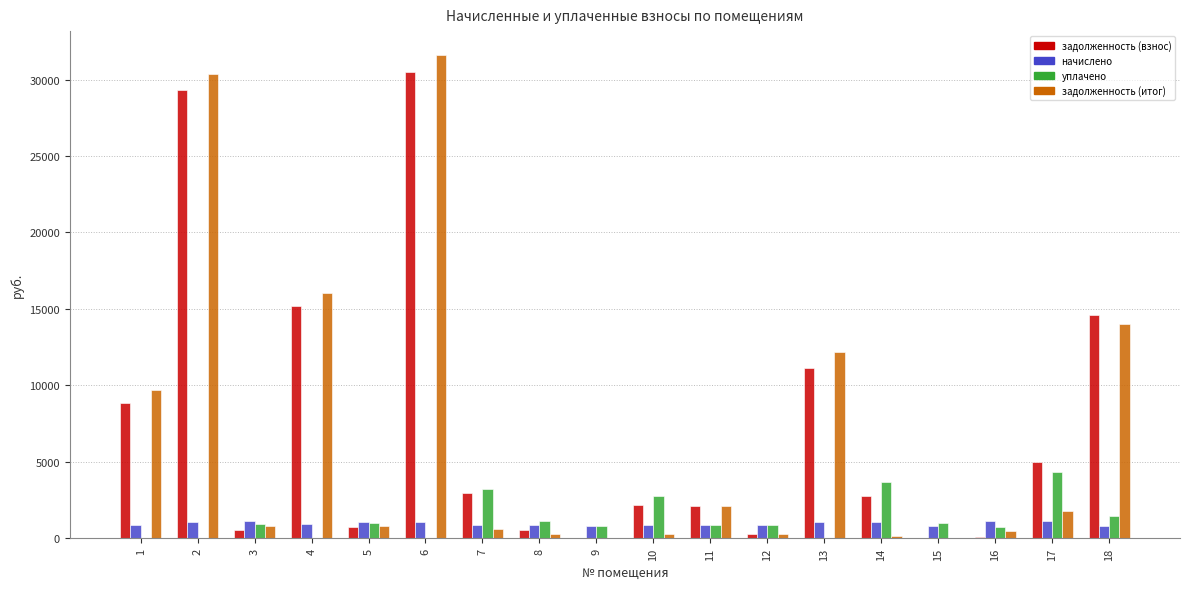

What is the maximum value shown in the chart?

31588.7